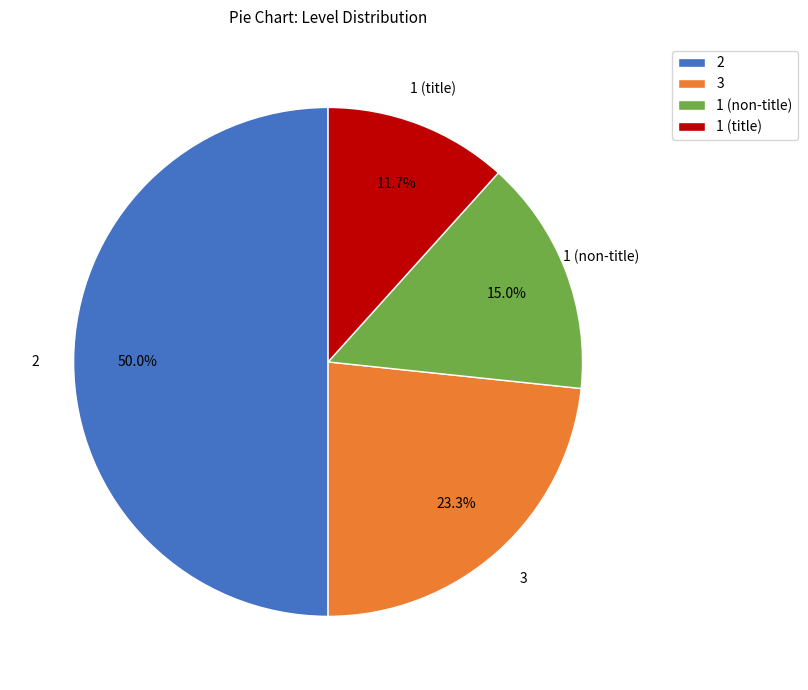

What is the total percentage of 2 and 1 (non-title)?

65.0%